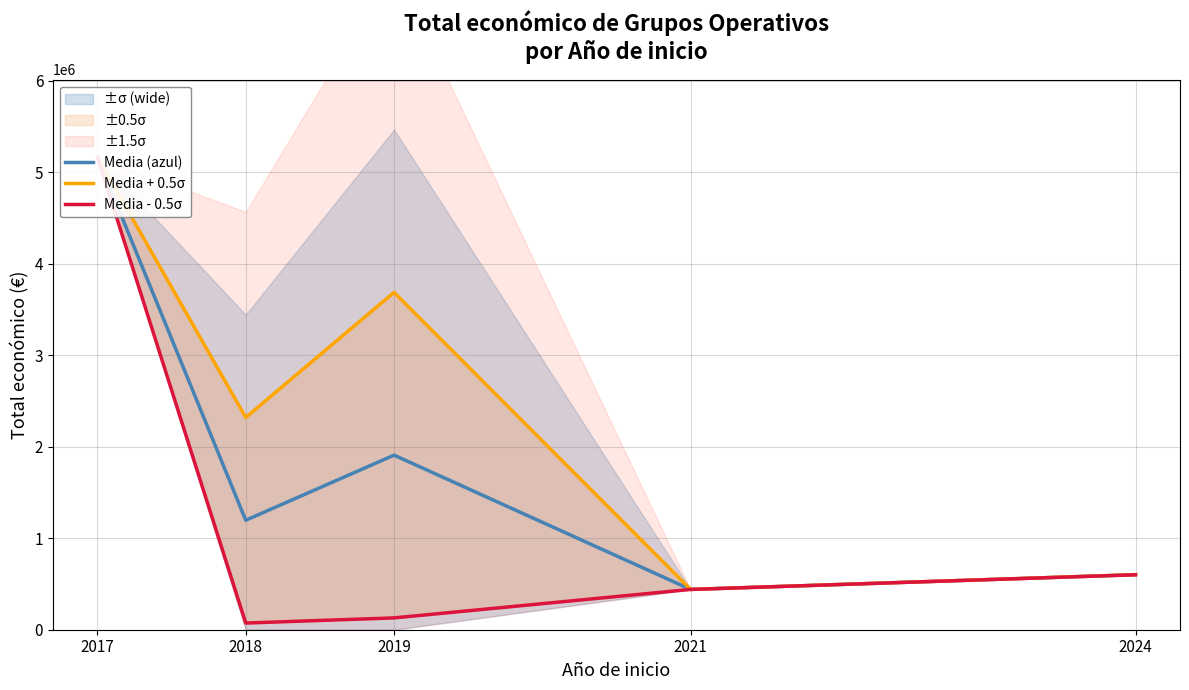

True or false: Media - 0.5σ and Media + 0.5σ cross at least once.

False